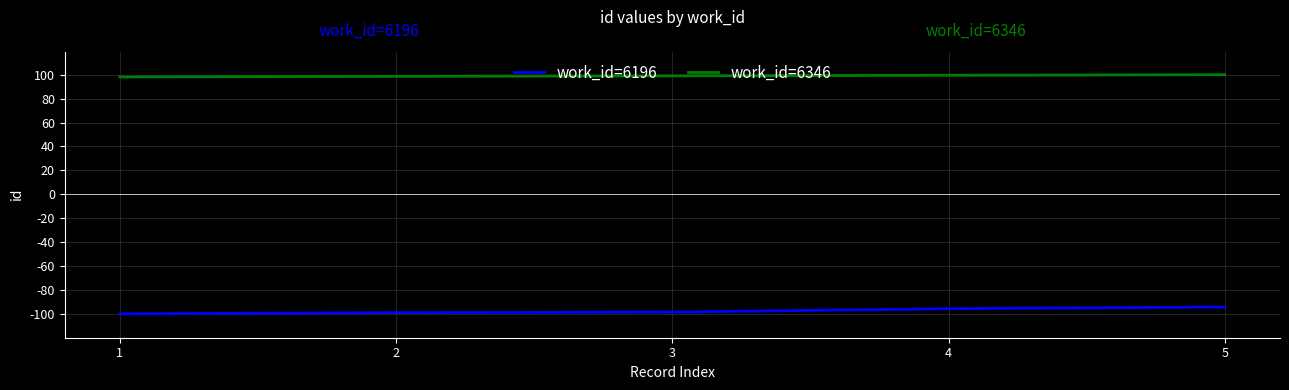

Does the chart have visible grid lines?

Yes